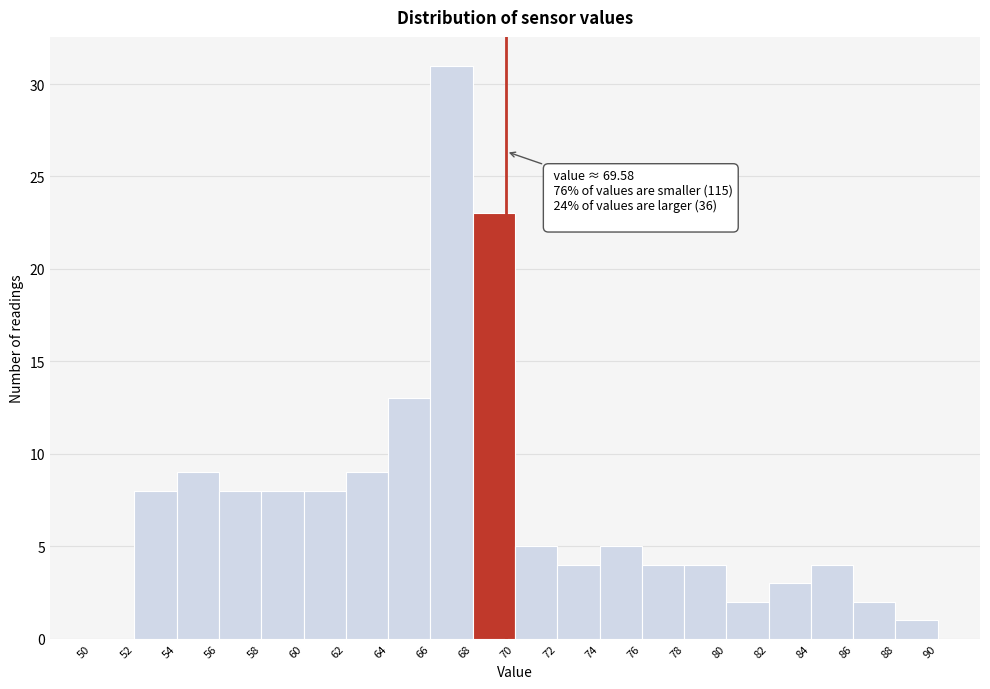

Which range on the x-axis has the tallest bar?

66 to 68